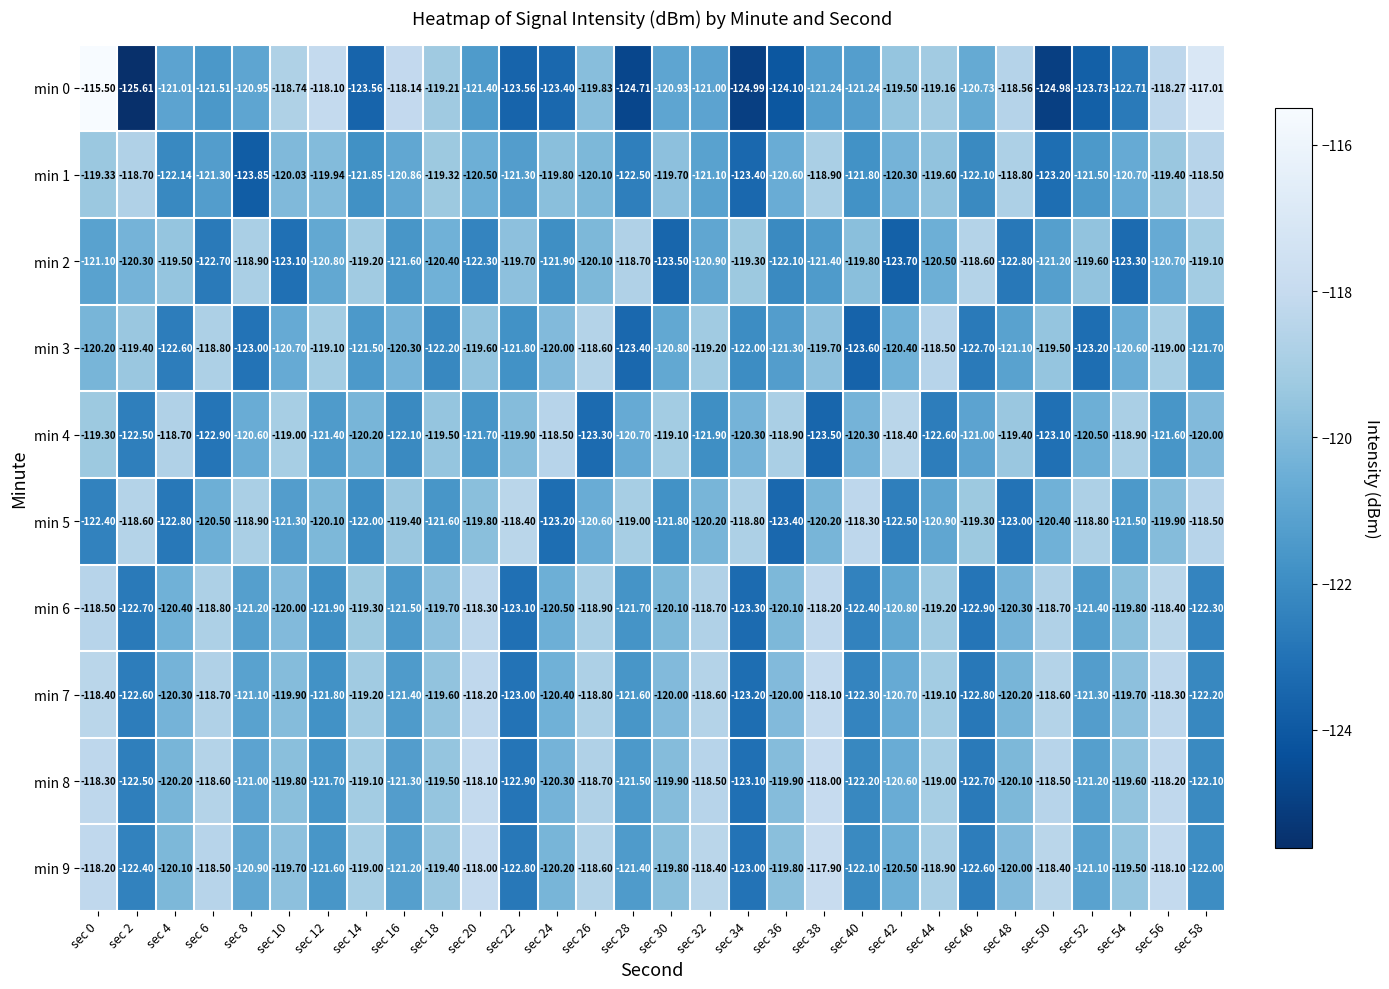

Is the value of min 9 at sec 14 greater than the value of min 6 at sec 40?

Yes